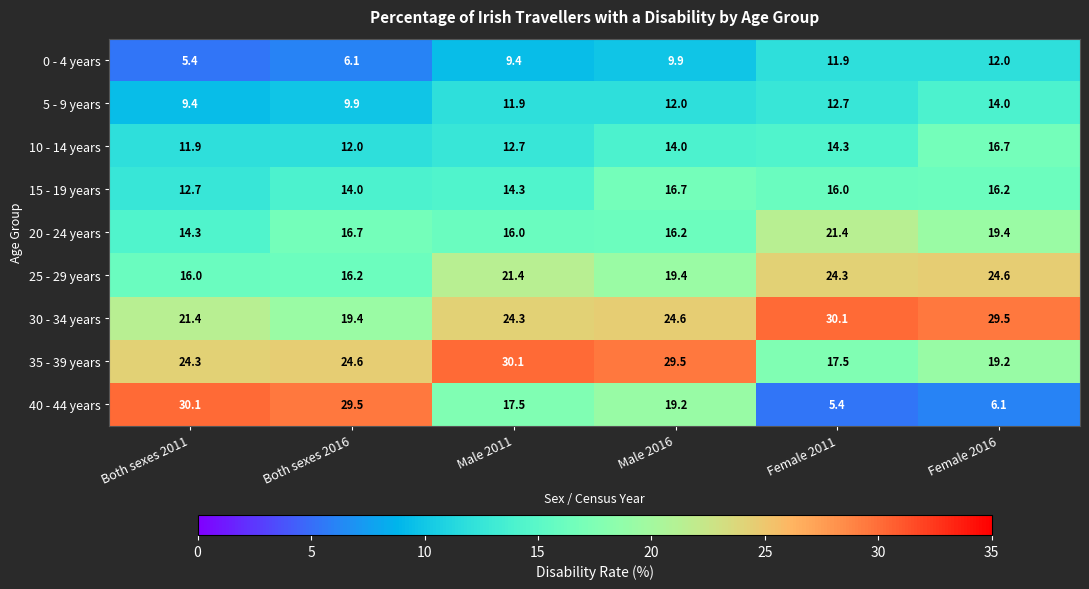

Where is 10 - 14 years nearest to the value 14?

Male 2016